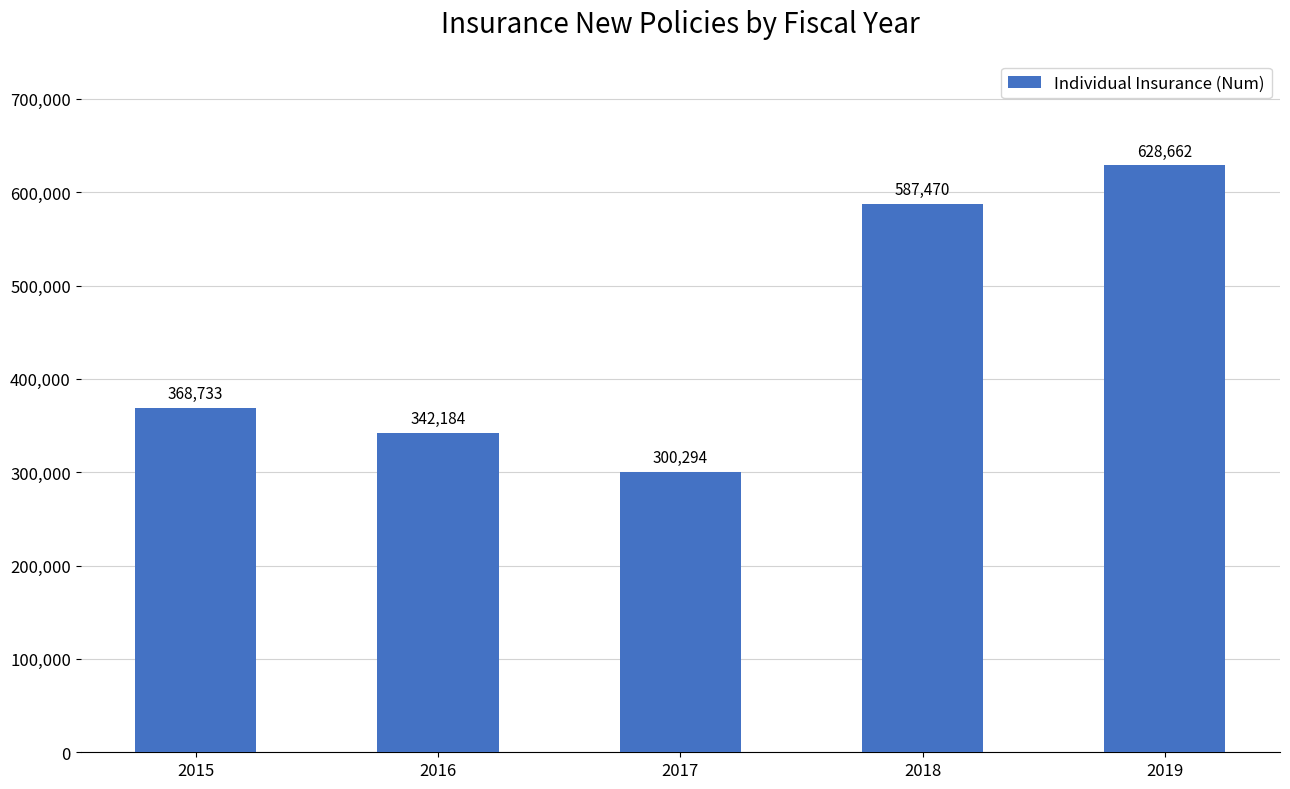

What is the ratio of the value at 2017 to the value at 2015?

0.8